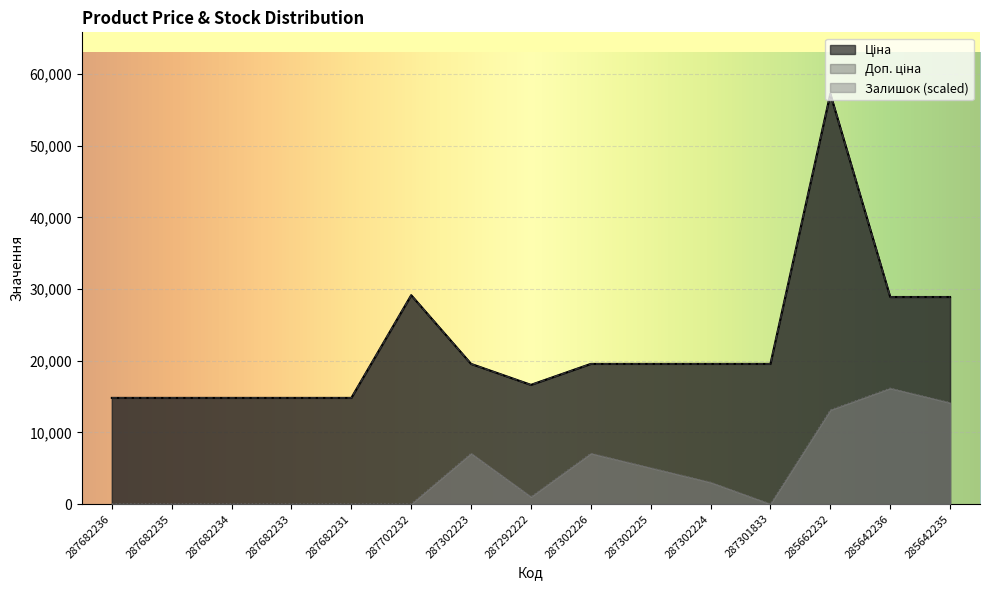

Reading right to left, what are all the values shown in this chart?

Ціна: 285642235=28901.7	285642236=28901.7	285662232=57258.0	287301833=19564.9	287302224=19564.9	287302225=19564.9	287302226=19564.9	287292222=16636.8	287302223=19564.9	287702232=29152.3	287682231=14817.6	287682233=14817.6	287682234=14817.6	287682235=14817.6	287682236=14817.6
Доп. ціна: 285642235=28901.7	285642236=28901.7	285662232=57258.0	287301833=19564.9	287302224=19564.9	287302225=19564.9	287302226=19564.9	287292222=16636.8	287302223=19564.9	287702232=29152.3	287682231=14817.6	287682233=14817.6	287682234=14817.6	287682235=14817.6	287682236=14817.6
Залишок: 285642235=14146.1	285642236=16167.0	285662232=13135.7	287301833=0.0	287302224=3031.3	287302225=5052.2	287302226=7073.0	287292222=1010.4	287302223=7073.0	287702232=0.0	287682231=0.0	287682233=0.0	287682234=0.0	287682235=0.0	287682236=0.0